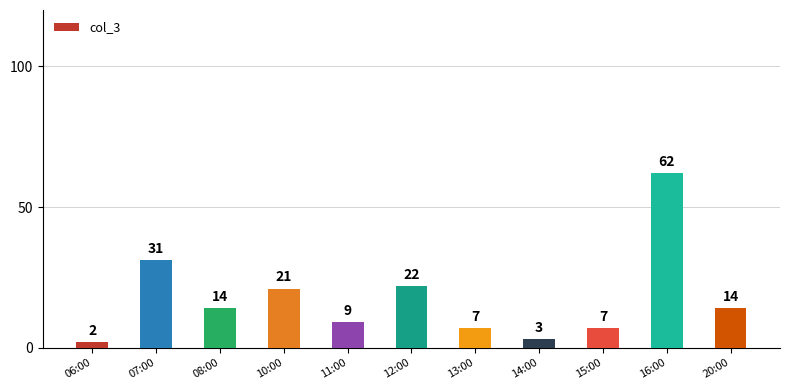

Between 07:00 and 15:00, which is larger?

07:00